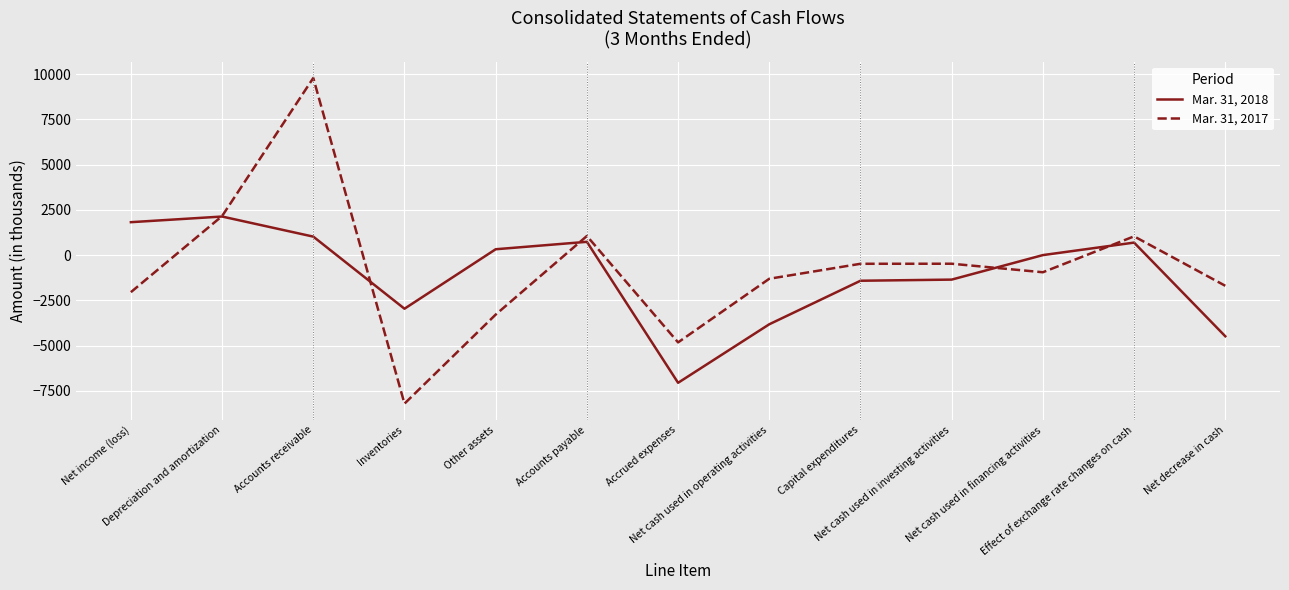

Between Net cash used in operating activities and Net cash used in investing activities, which series saw the biggest shift?

Mar. 31, 2018